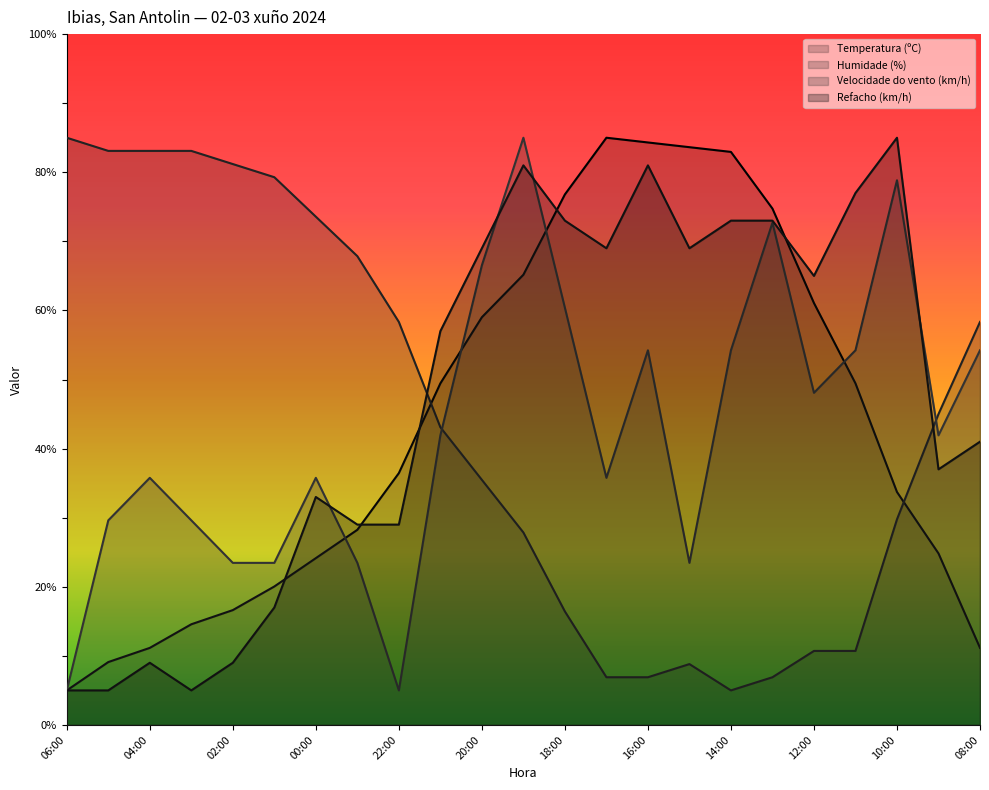

How many lines are shown in the chart?

4